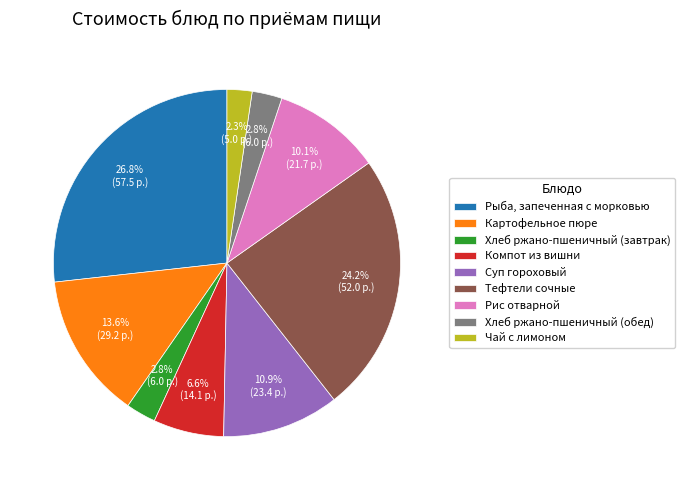

What percentage is the Суп гороховый slice, to the nearest percent?

11%